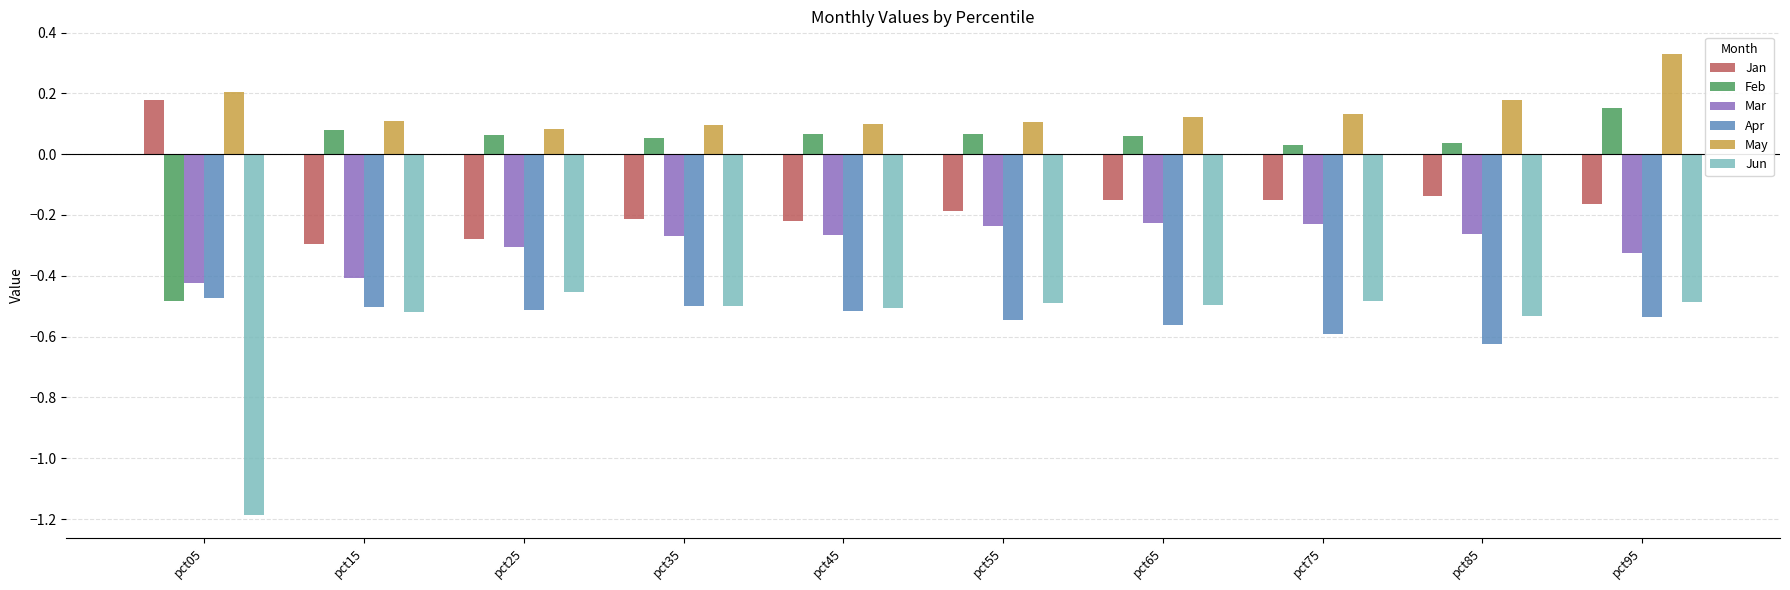

What is the sum of the Jun values at pct75 and pct95?

-1.0